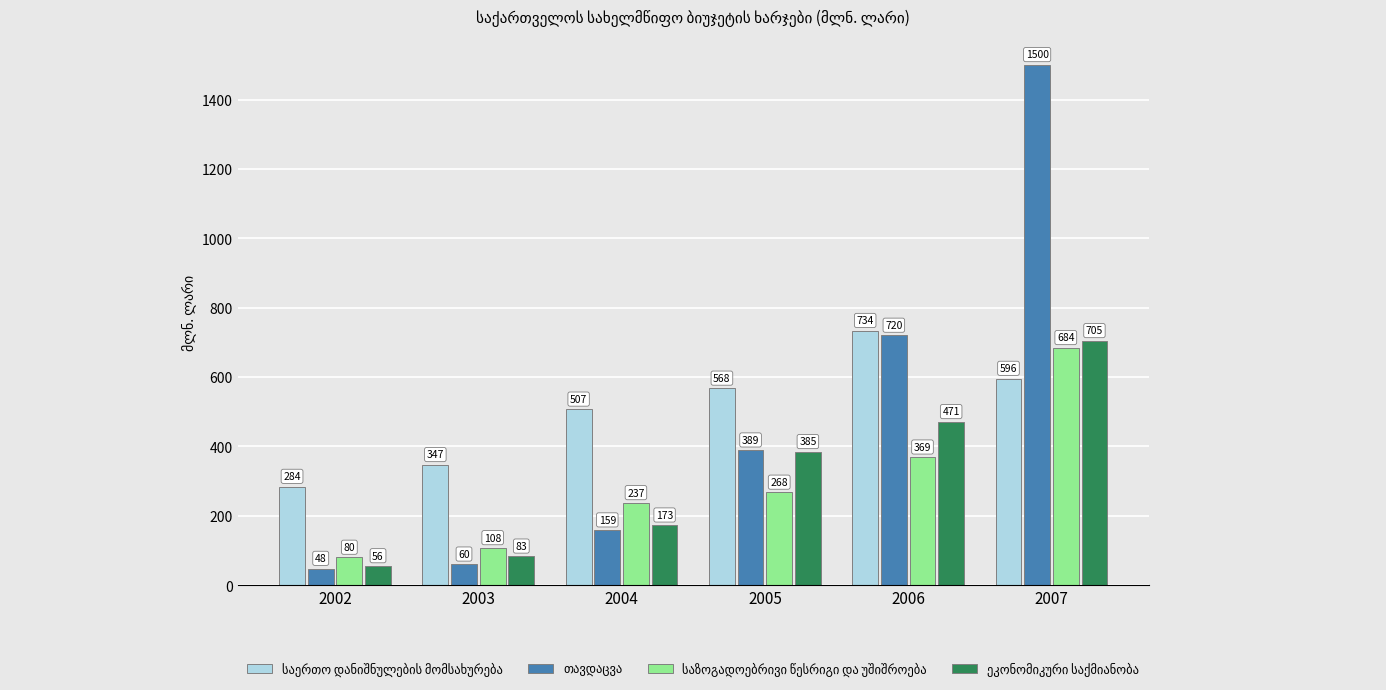

At which category is the sum across all series the highest?

2007